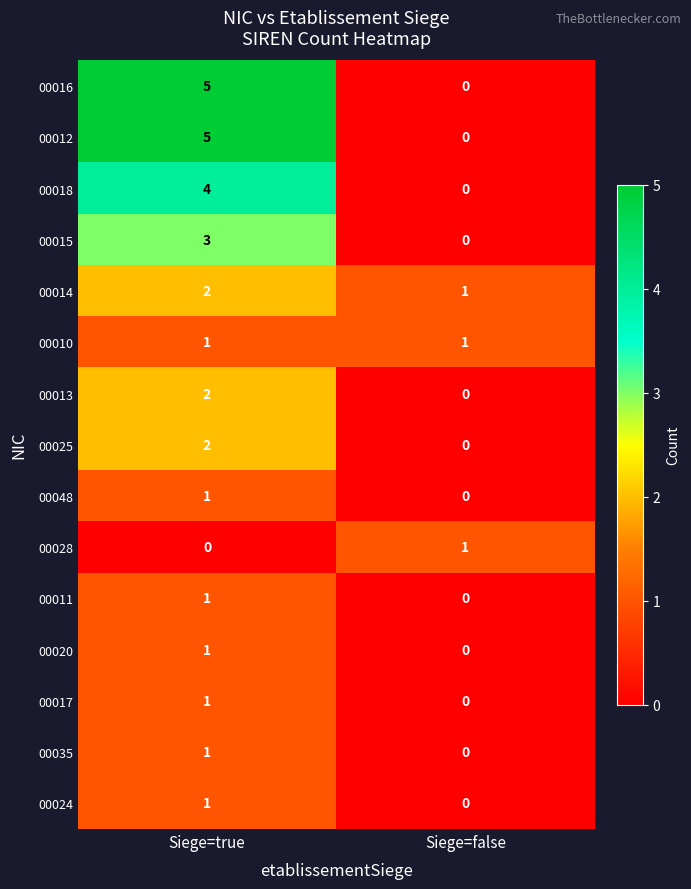

True or false: 00013 has a value of 1 at Siege=false.

False